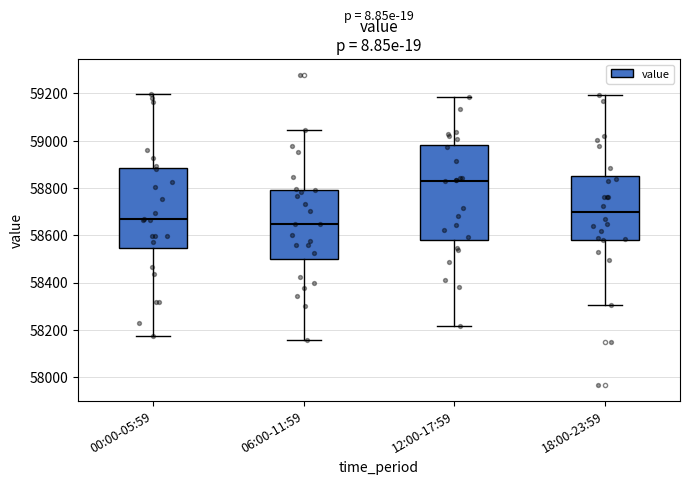

Where is the lower edge of the box for 12:00-17:59 on the y-axis? The values are not printed on the chart, so give them approximately, as read against the axis.

58580